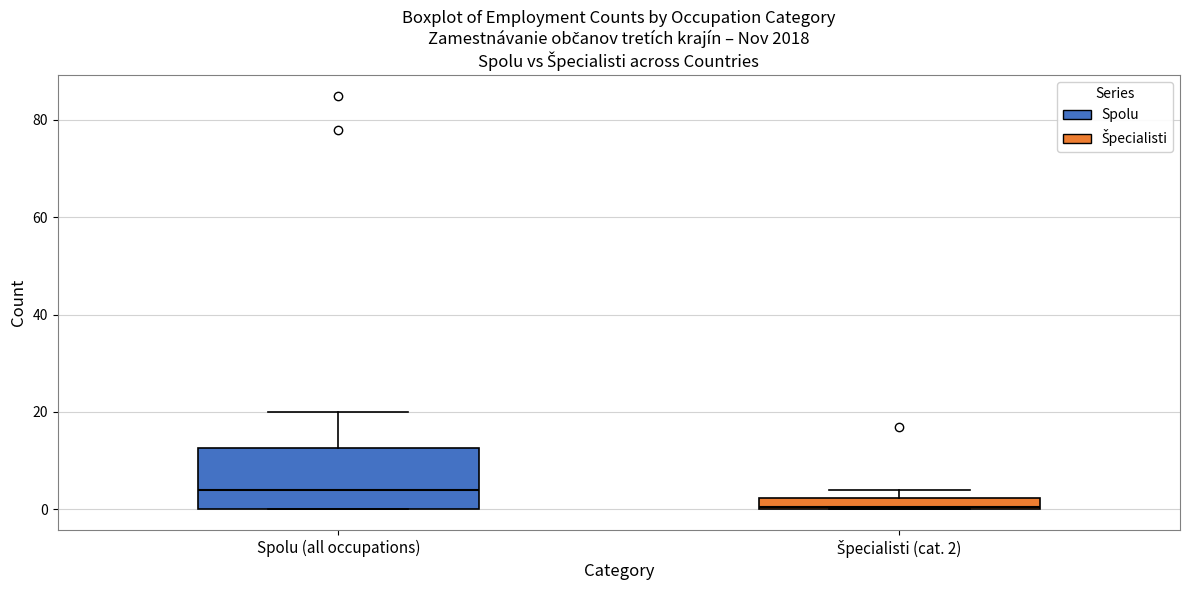

Comparing the boxes themselves (not the whiskers), which one is the tallest?

Spolu (all occupations)